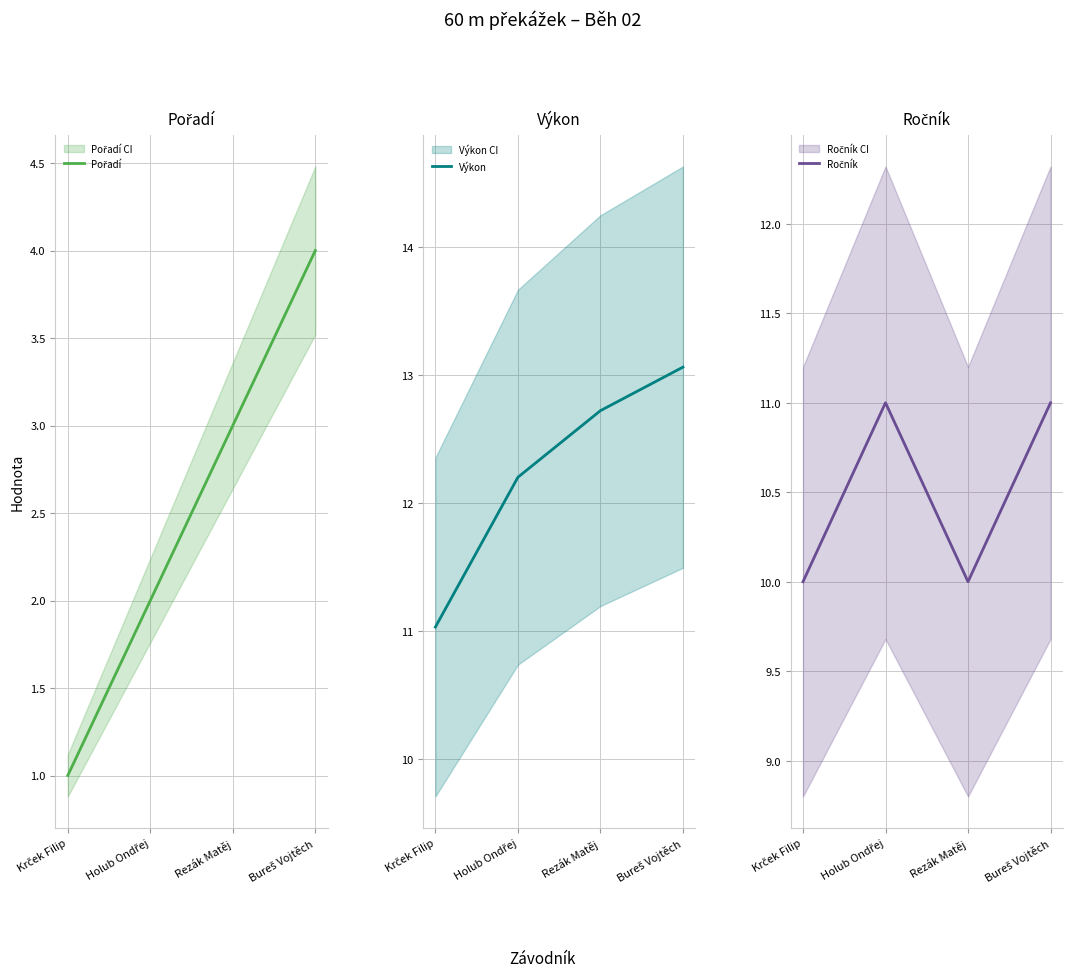

What is the total value across all series at Holub Ondřej?

25.2